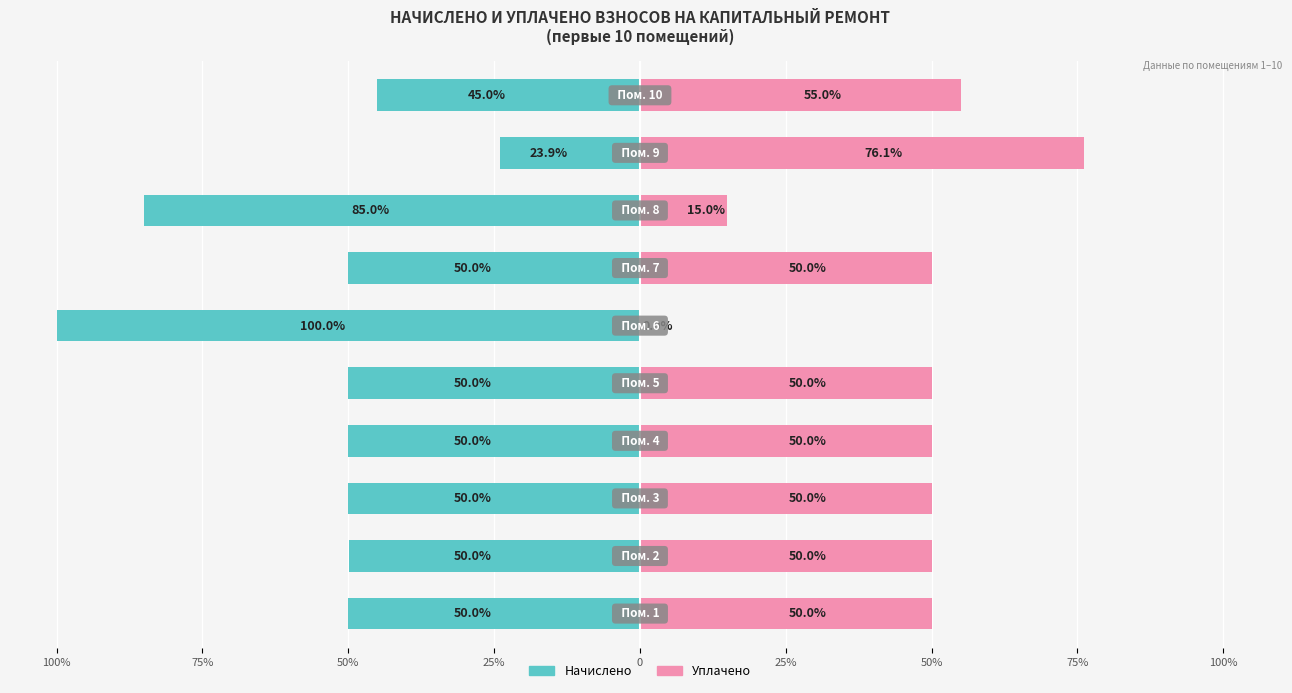

Reading right to left, what are all the values shown in this chart?

Начислено: -45.0	-23.9	-85.0	-50.0	-100.0	-50.0	-50.0	-50.0	-50.0	-50.0
Уплачено: 55.0	76.1	15.0	50.0	0.0	50.0	50.0	50.0	50.0	50.0